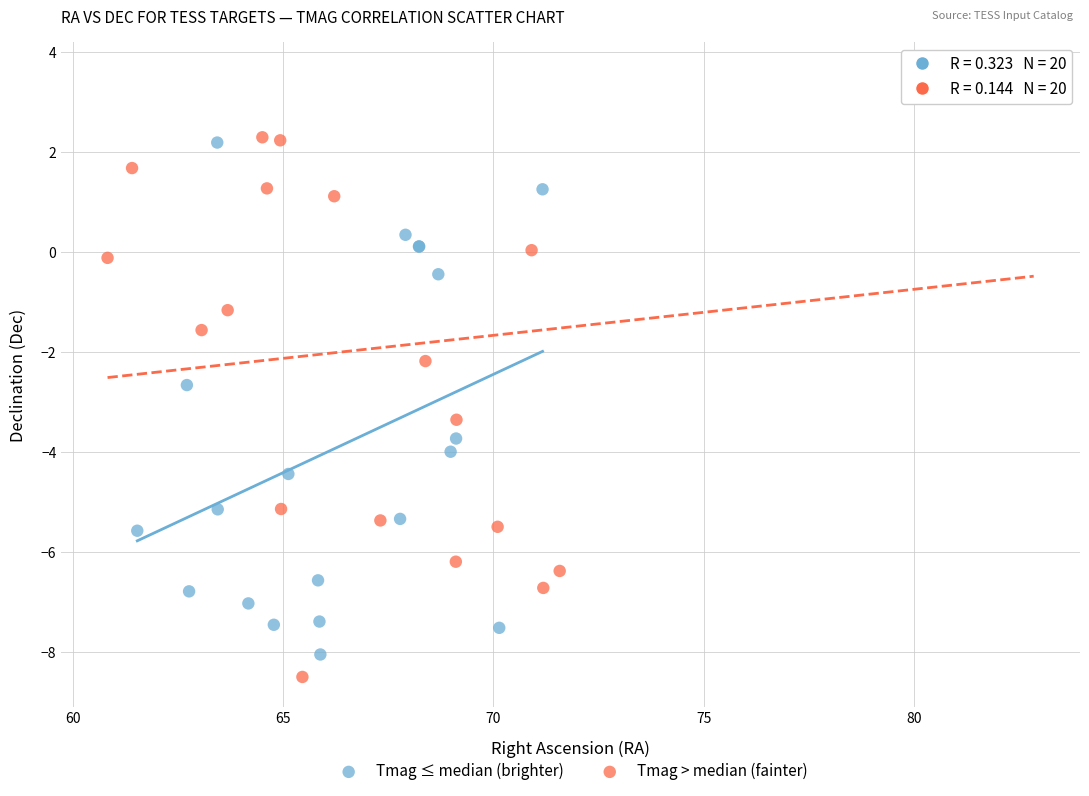

Which series has the widest spread of Y values?

Tmag > median (fainter)